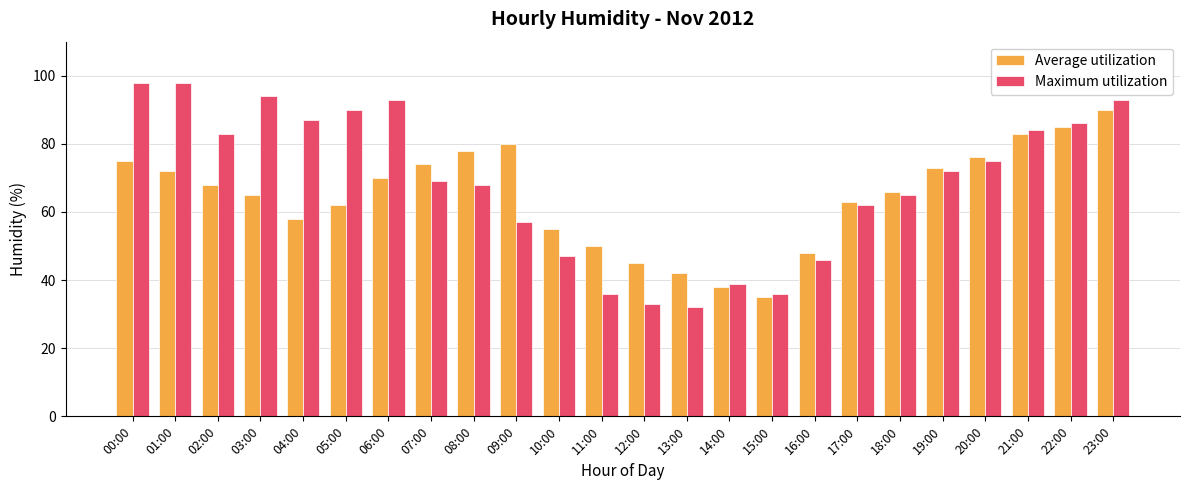

Which series has the widest spread of values?

Maximum utilization